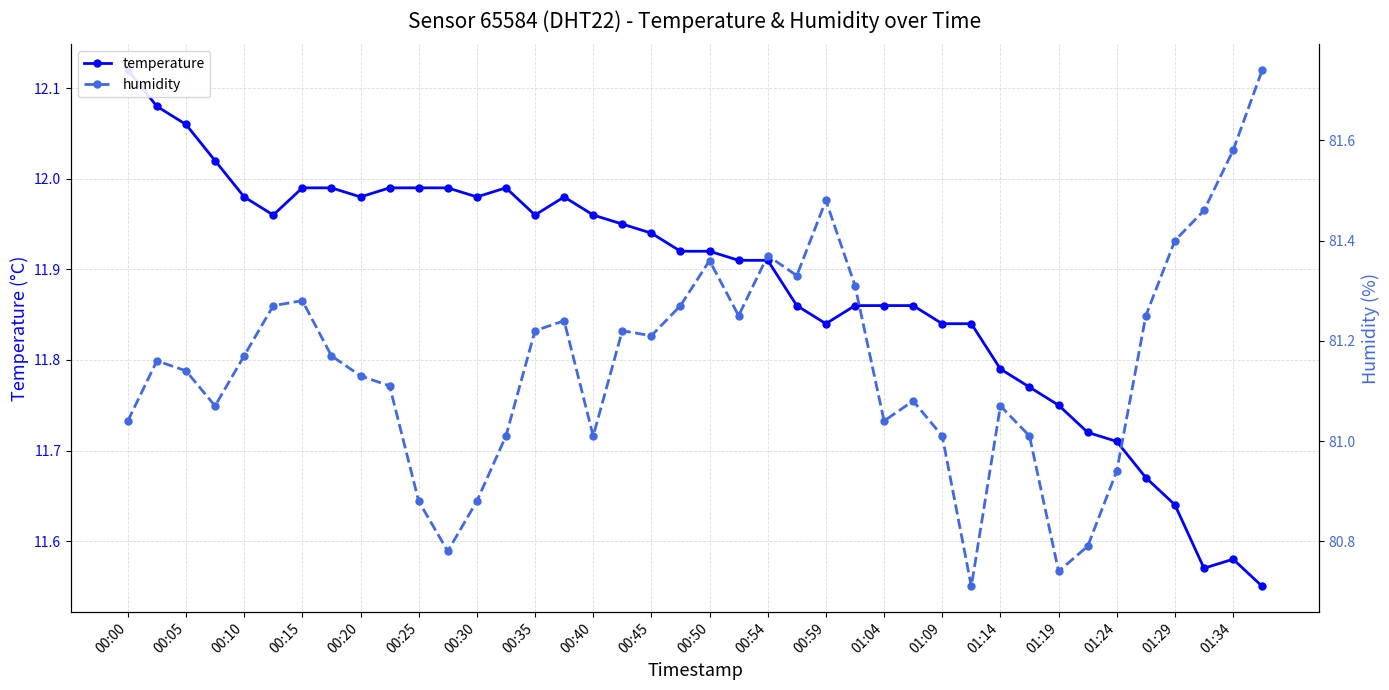

Reading right to left, transcribe all the data shown in this chart.

temperature: 11.6	11.6	11.6	11.6	11.7	11.7	11.7	11.8	11.8	11.8	11.8	11.8	11.9	11.9	11.9	11.8	11.9	11.9	11.9	11.9	11.9	11.9	11.9	12.0	12.0	12.0	12.0	12.0	12.0	12.0	12.0	12.0	12.0	12.0	12.0	12.0	12.0	12.1	12.1	12.1
humidity: 81.7	81.6	81.5	81.4	81.2	80.9	80.8	80.7	81.0	81.1	80.7	81.0	81.1	81.0	81.3	81.5	81.3	81.4	81.2	81.4	81.3	81.2	81.2	81.0	81.2	81.2	81.0	80.9	80.8	80.9	81.1	81.1	81.2	81.3	81.3	81.2	81.1	81.1	81.2	81.0